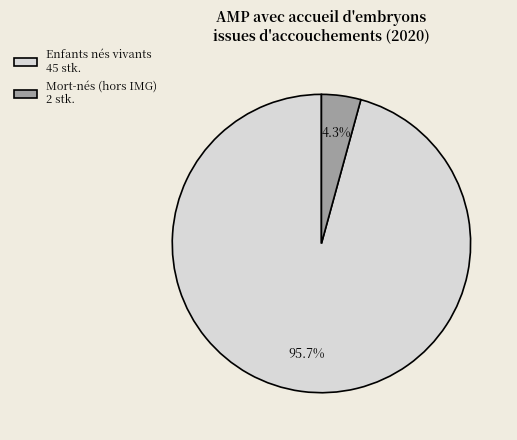

Is there any slice that represents more than half of the pie?

Yes